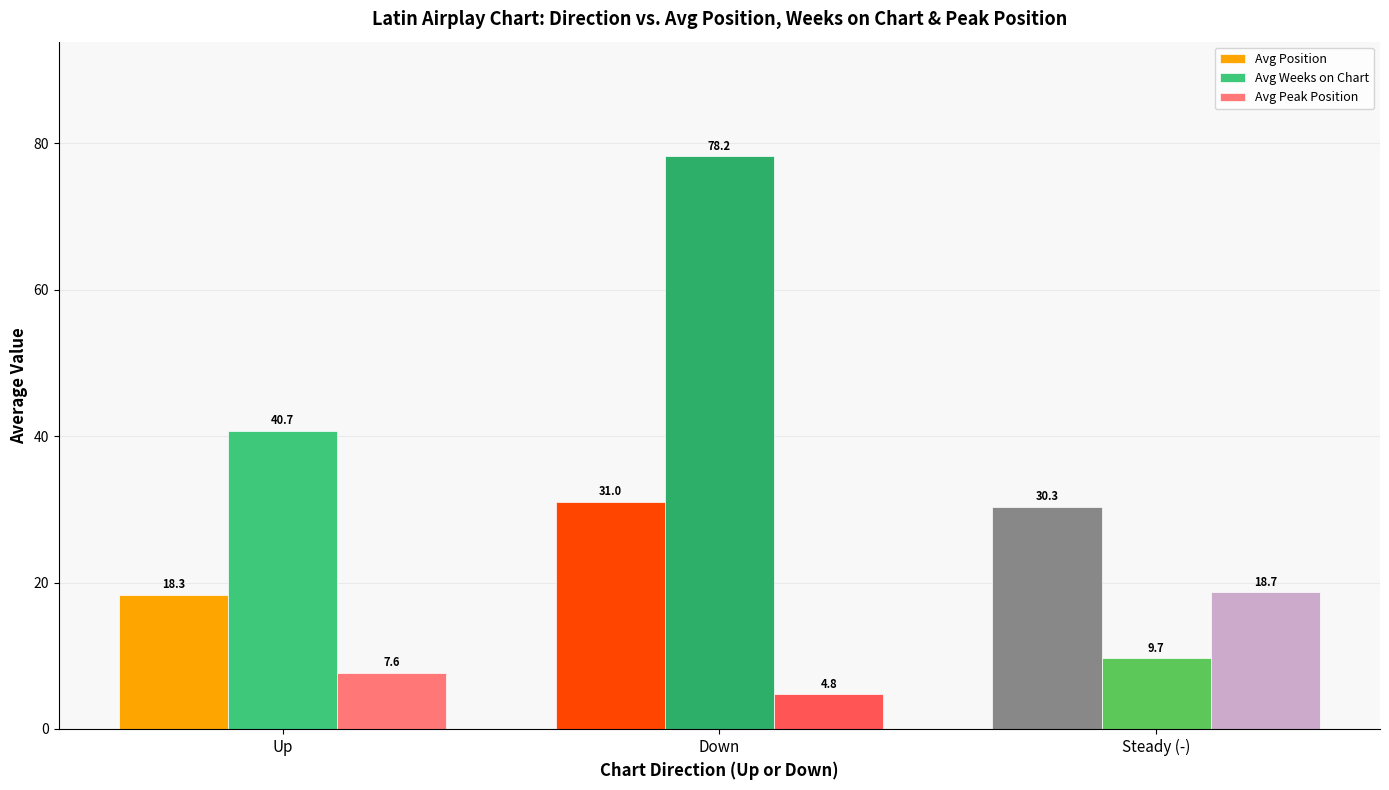

Which category has the highest value in the Avg Position series?

Down